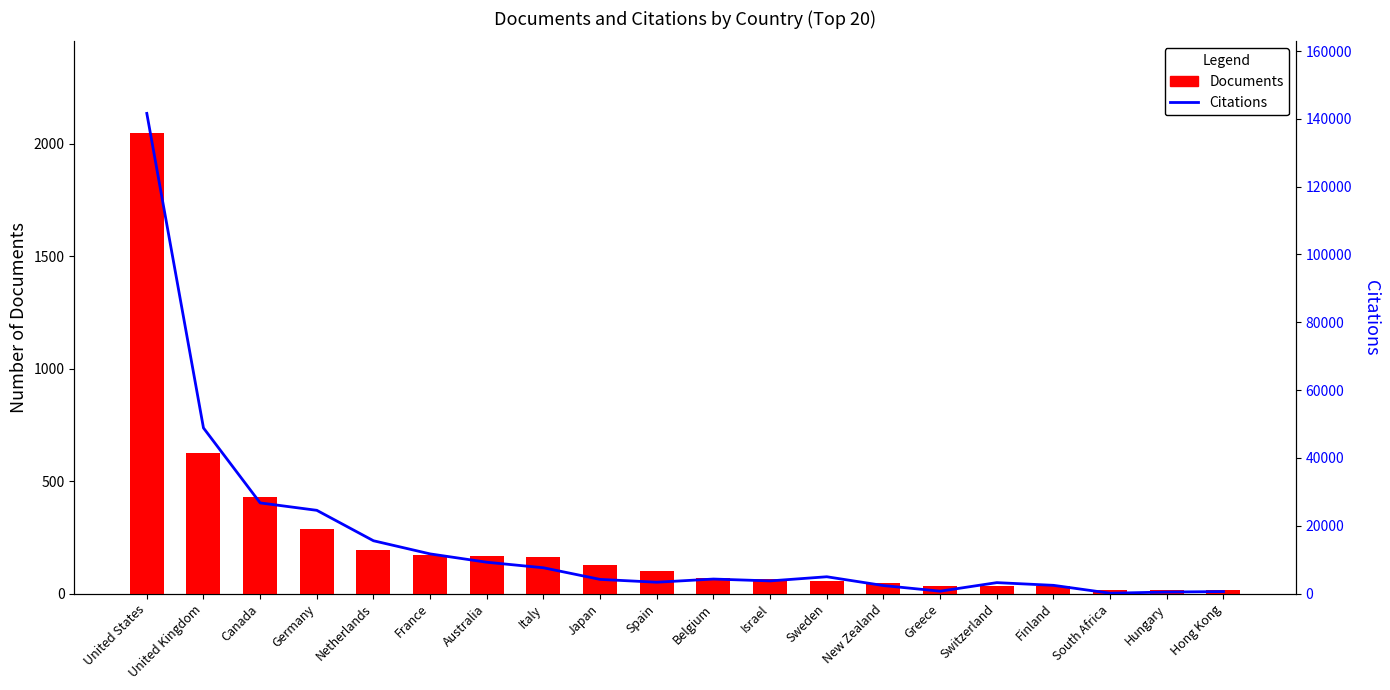

The value of Documents at Hungary is 8. True or false?

False